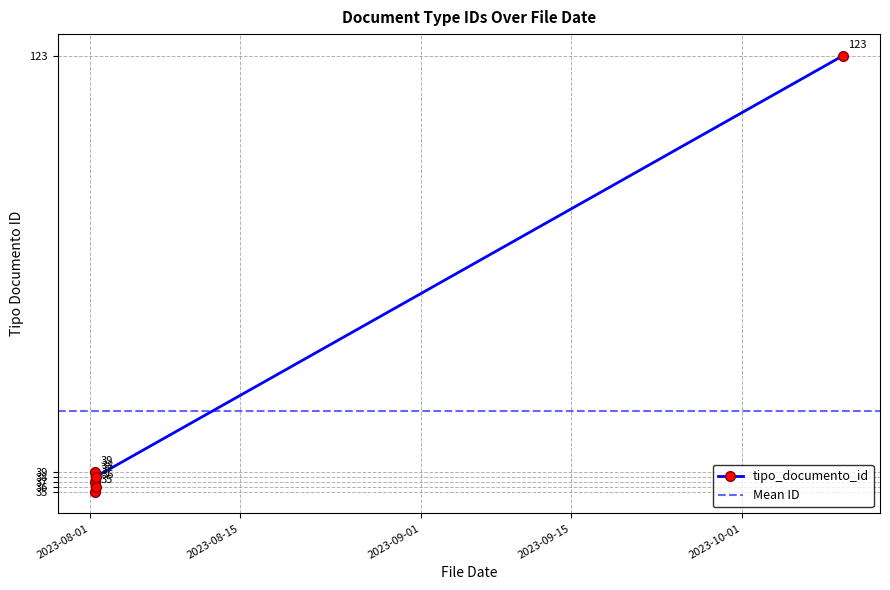

What is the difference between the maximum and minimum values?

88